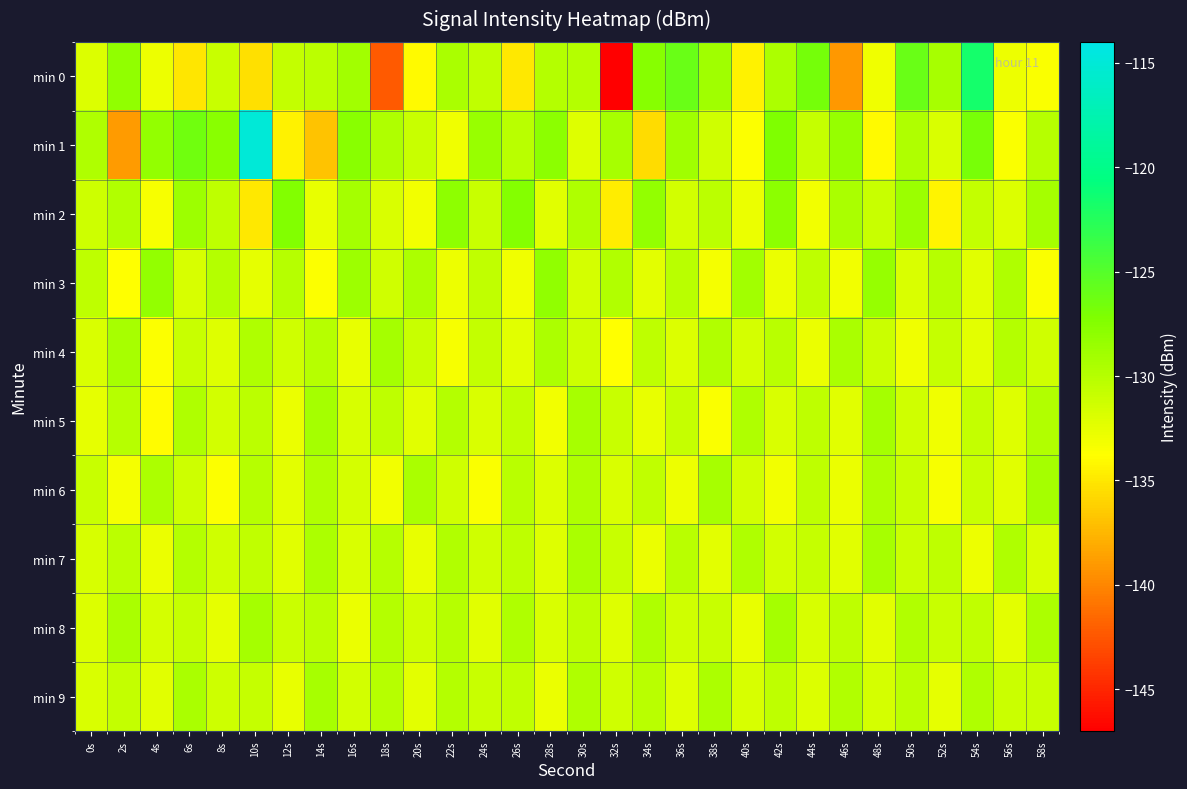

Which series has the largest total across all categories?

min 1